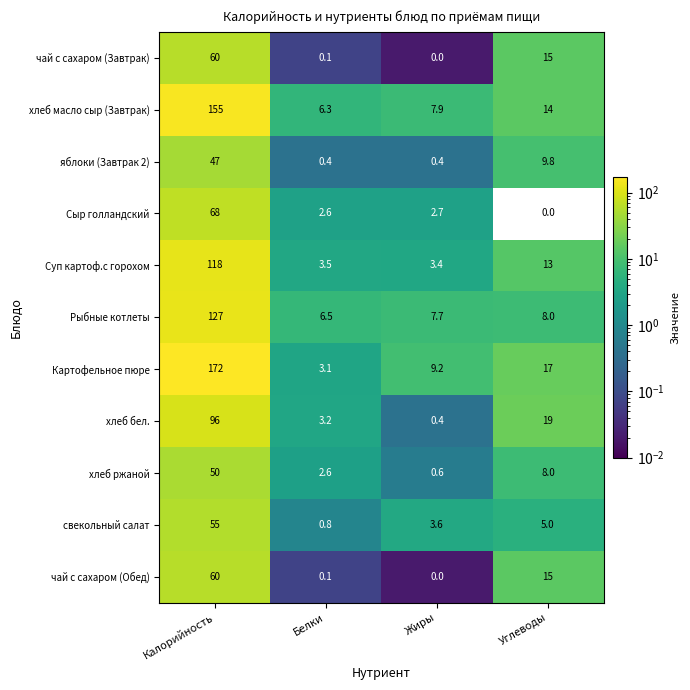

The хлеб ржаной series shows 8.0 at Углеводы. True or false?

True